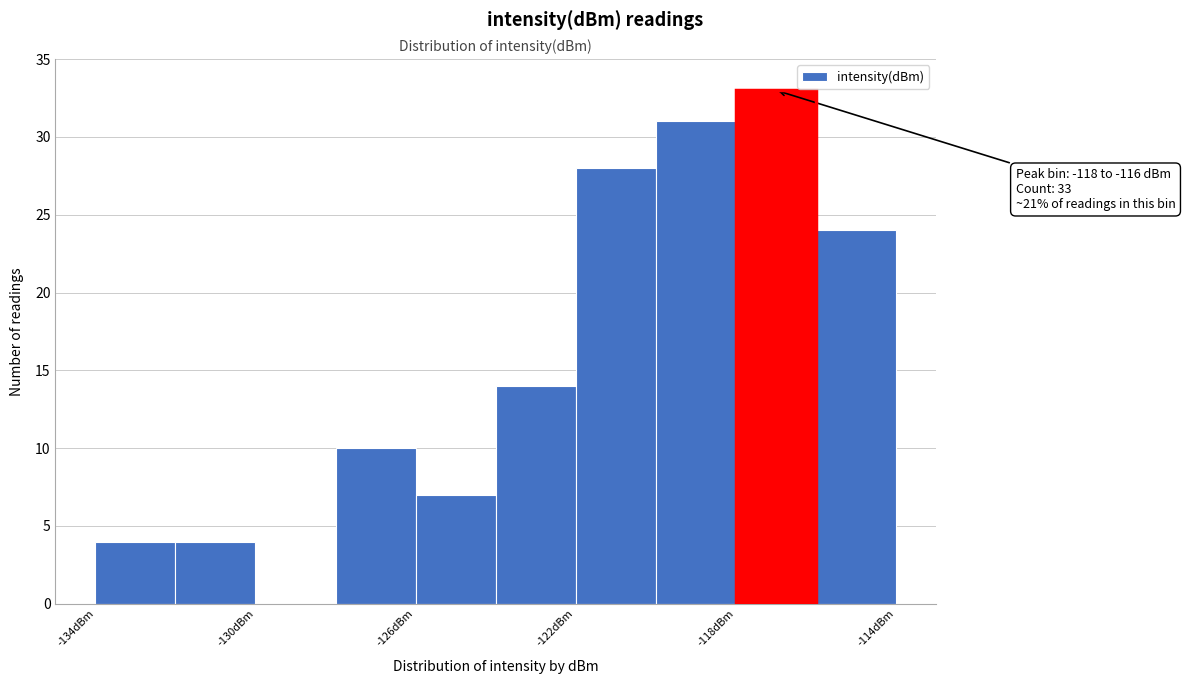

Which range on the x-axis has the tallest bar?

-118 to -116